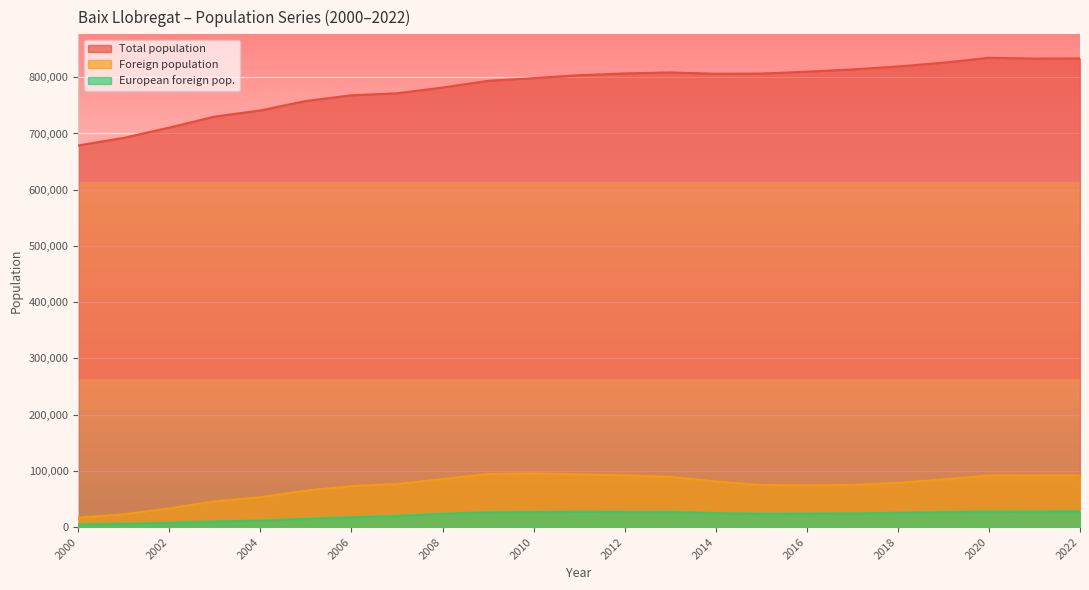

What is the highest value of the European foreign pop. series?

27821